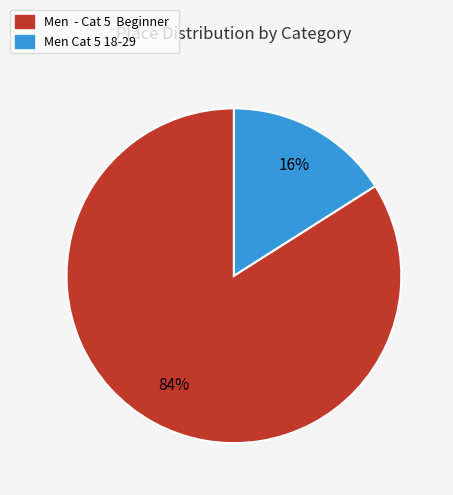

Is there any slice that represents more than half of the pie?

Yes